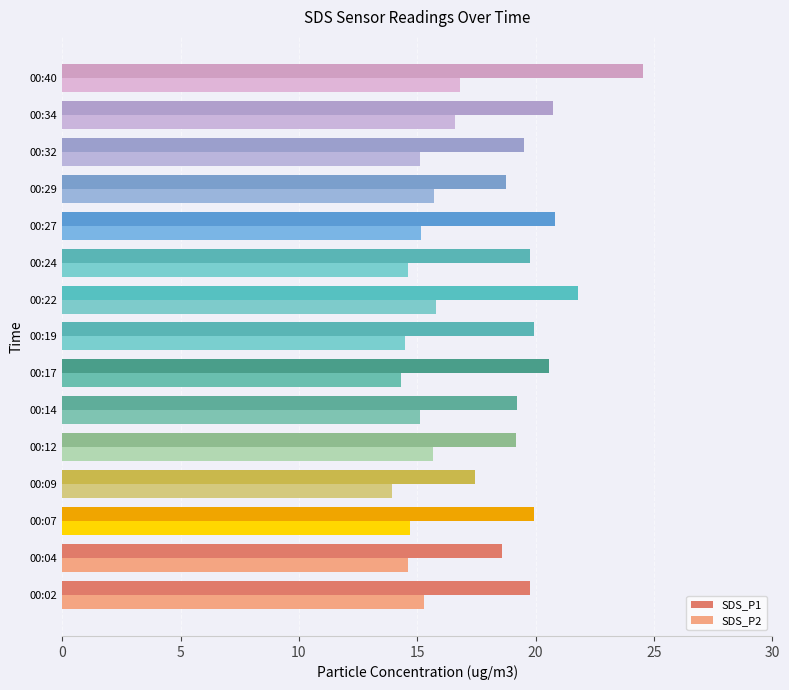

Between 00:17 and 00:34, which series saw the biggest shift?

SDS_P2